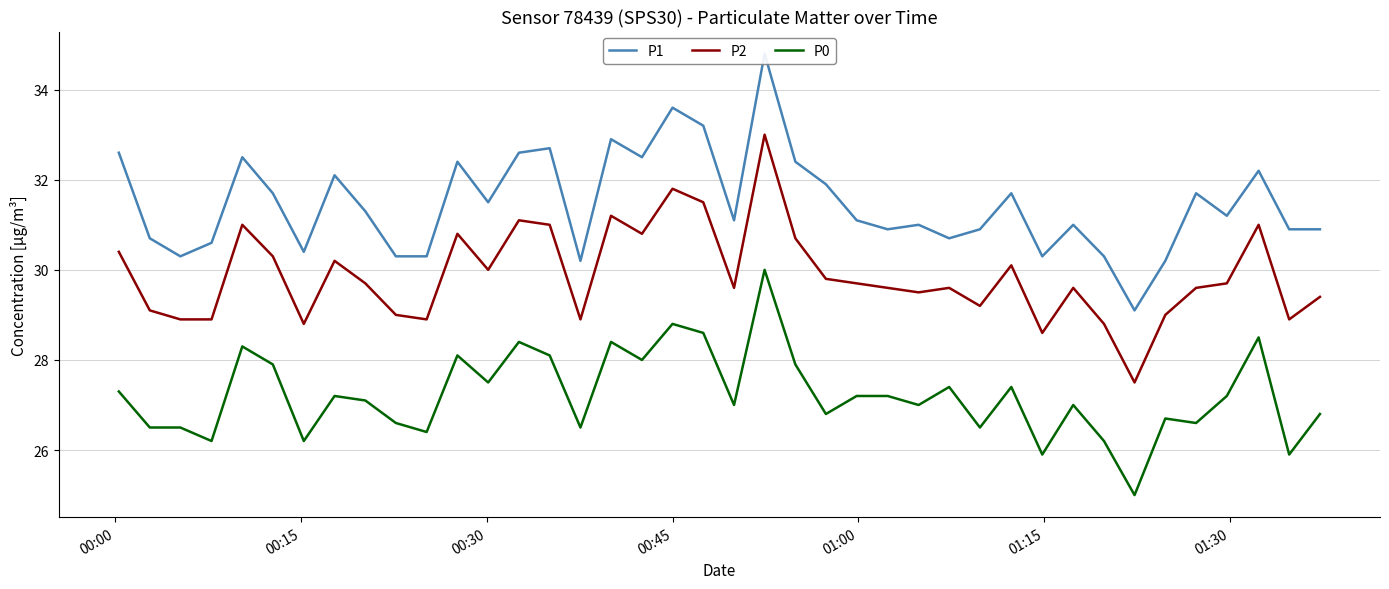

True or false: P2 and P0 cross at least once.

False